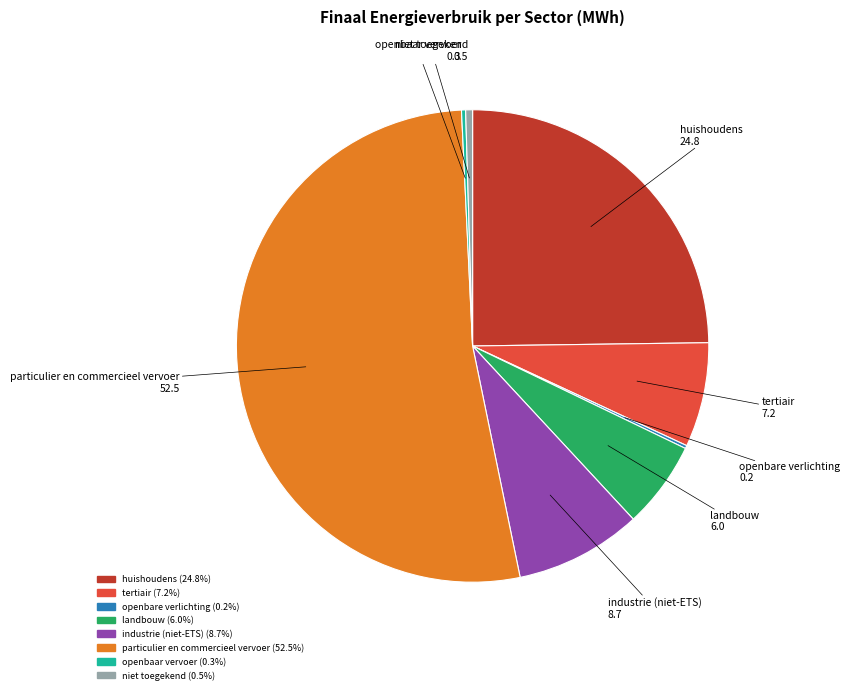

Which slice represents more than half of the pie?

particulier en commercieel vervoer